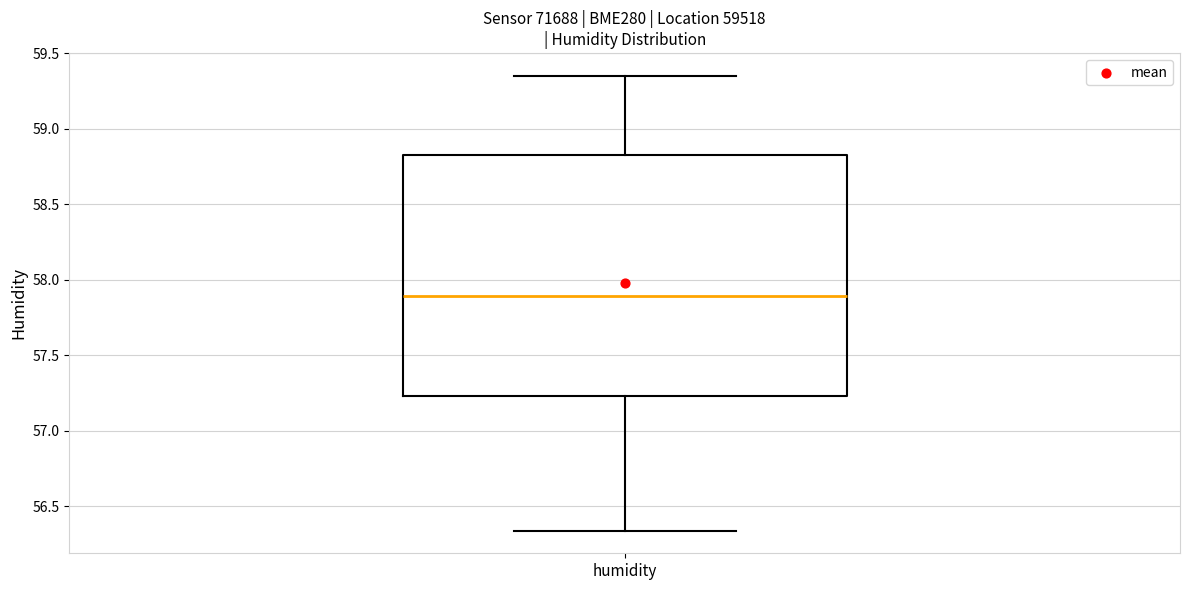

Transcribe this box plot: give where the median line is, the range the box spans, and where the two whiskers end, as read against the y-axis. The values are not printed on the chart, so give them approximately, as read against the axis.

median 57.90, box 57.25 to 58.85, whiskers 56.35 to 59.35